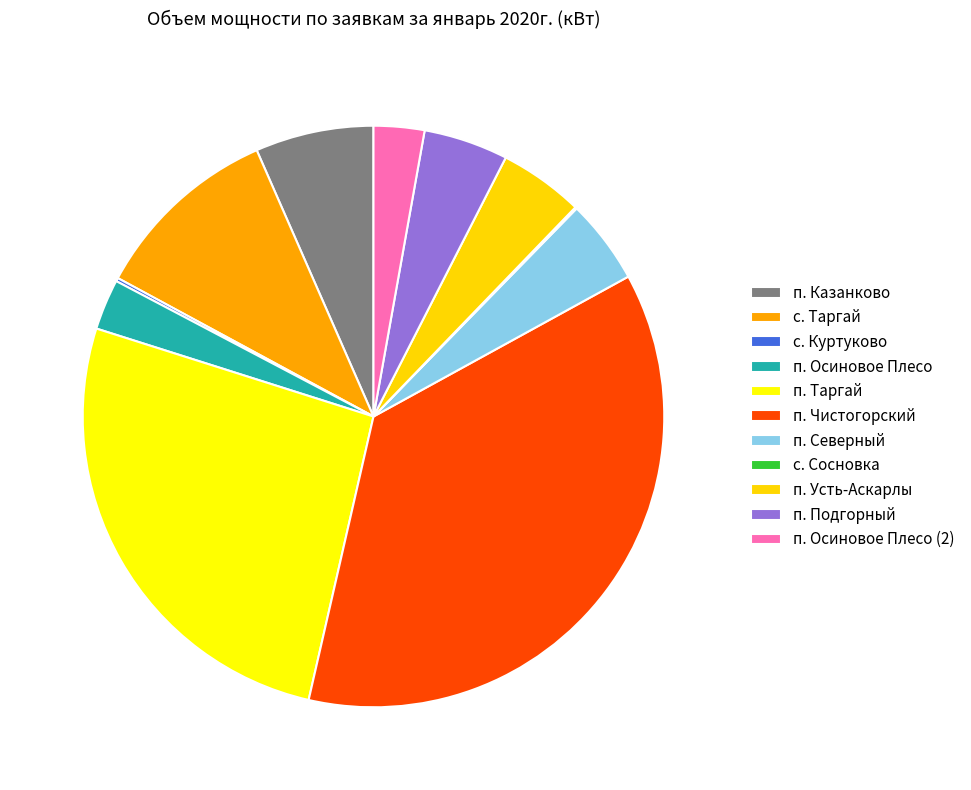

Is there any slice that represents more than half of the pie?

No